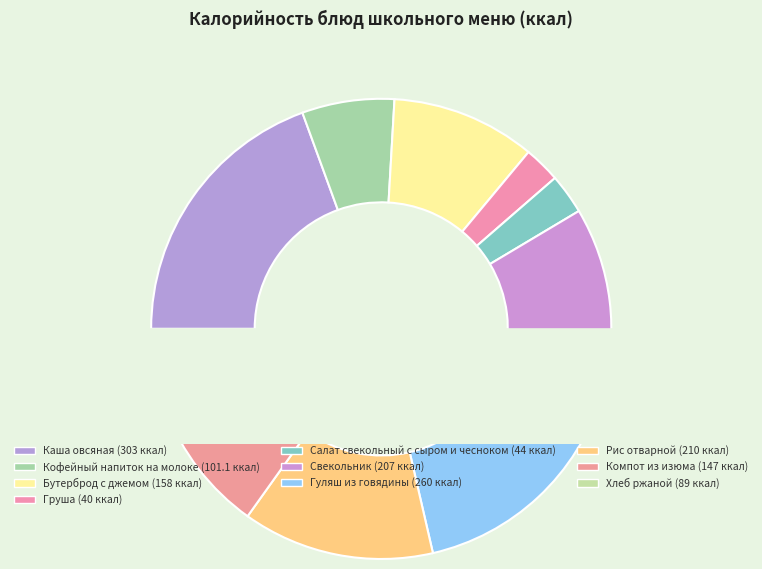

What is the largest slice in the pie chart?

Каша овсяная